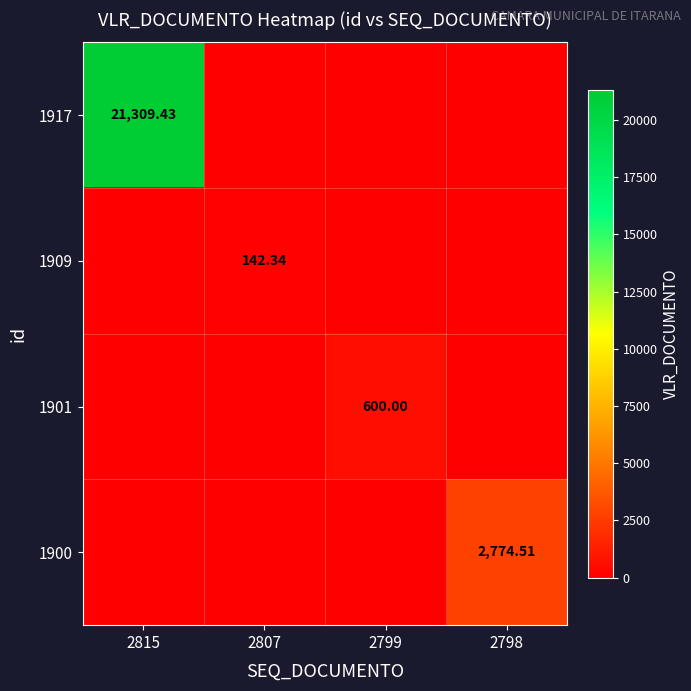

True or false: 1909 has a value of -69.9 at 2798.

False